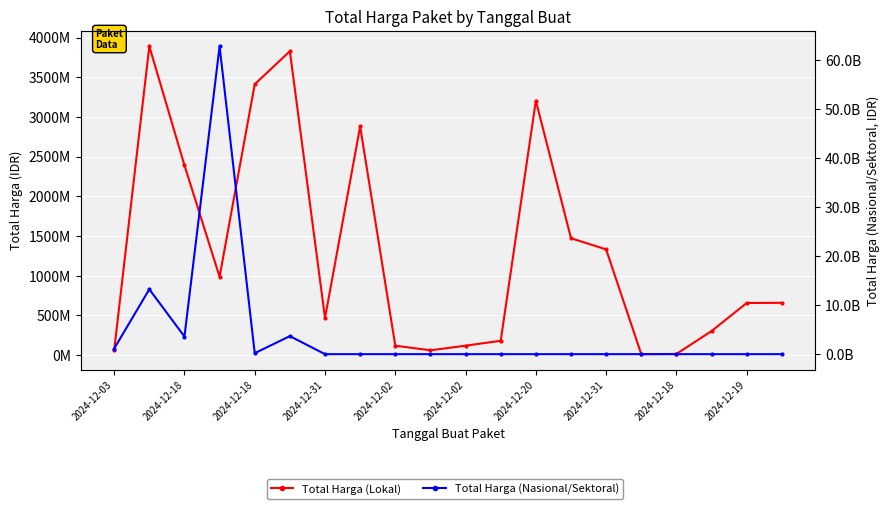

True or false: Total Harga (Lokal) has more than 0 points higher than both neighbors.

True